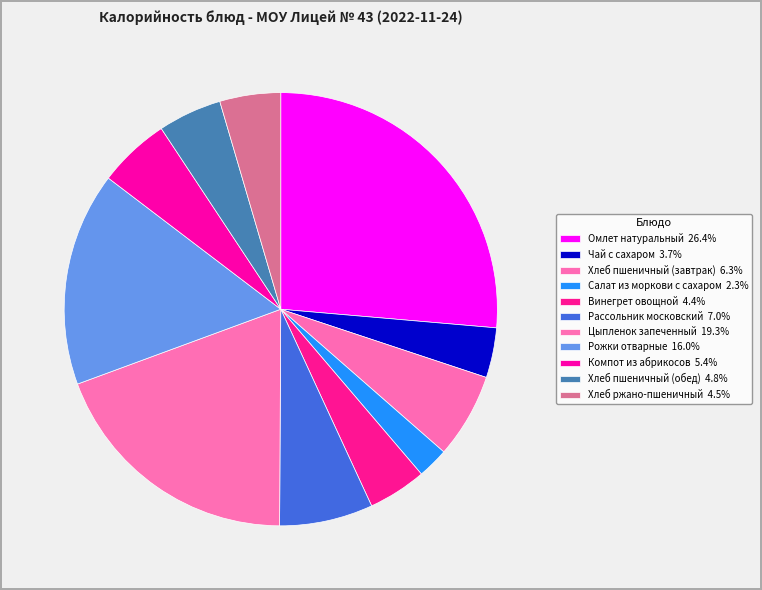

How many segments does this pie chart have?

11